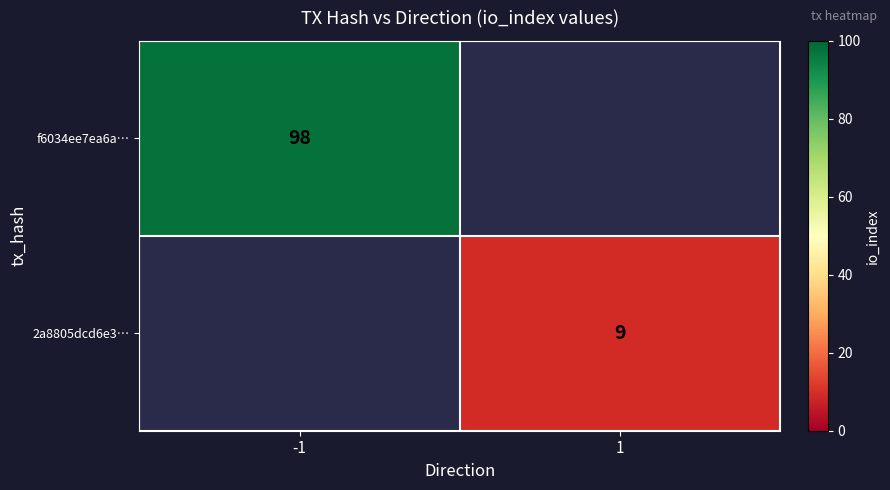

At how many categories does at least one series exceed 52?

1